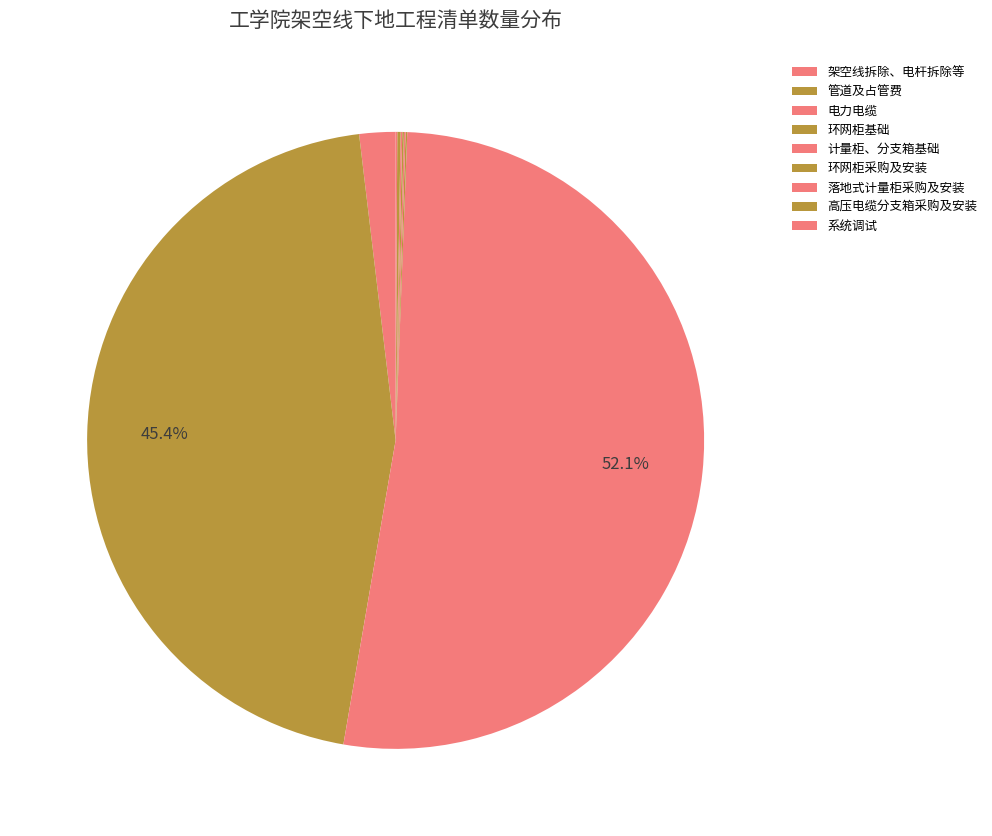

What portion of the pie excludes 落地式计量柜采购及安装?

99.9%